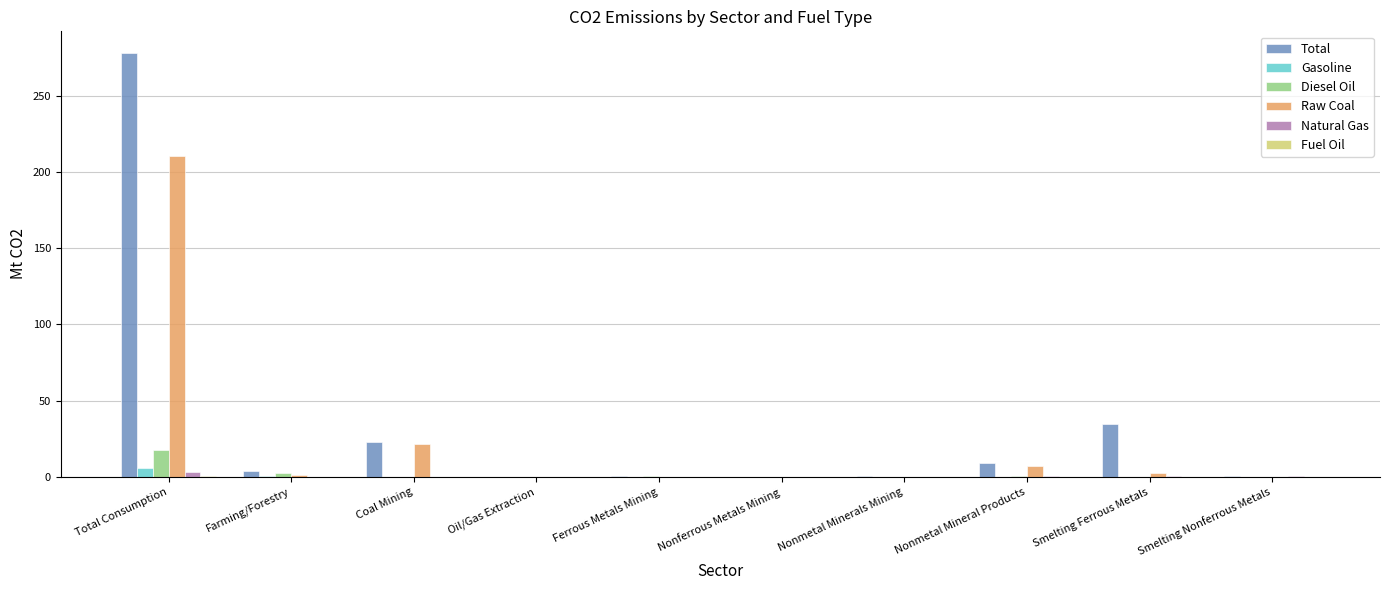

Are the bars grouped side by side (vs. stacked)?

Yes